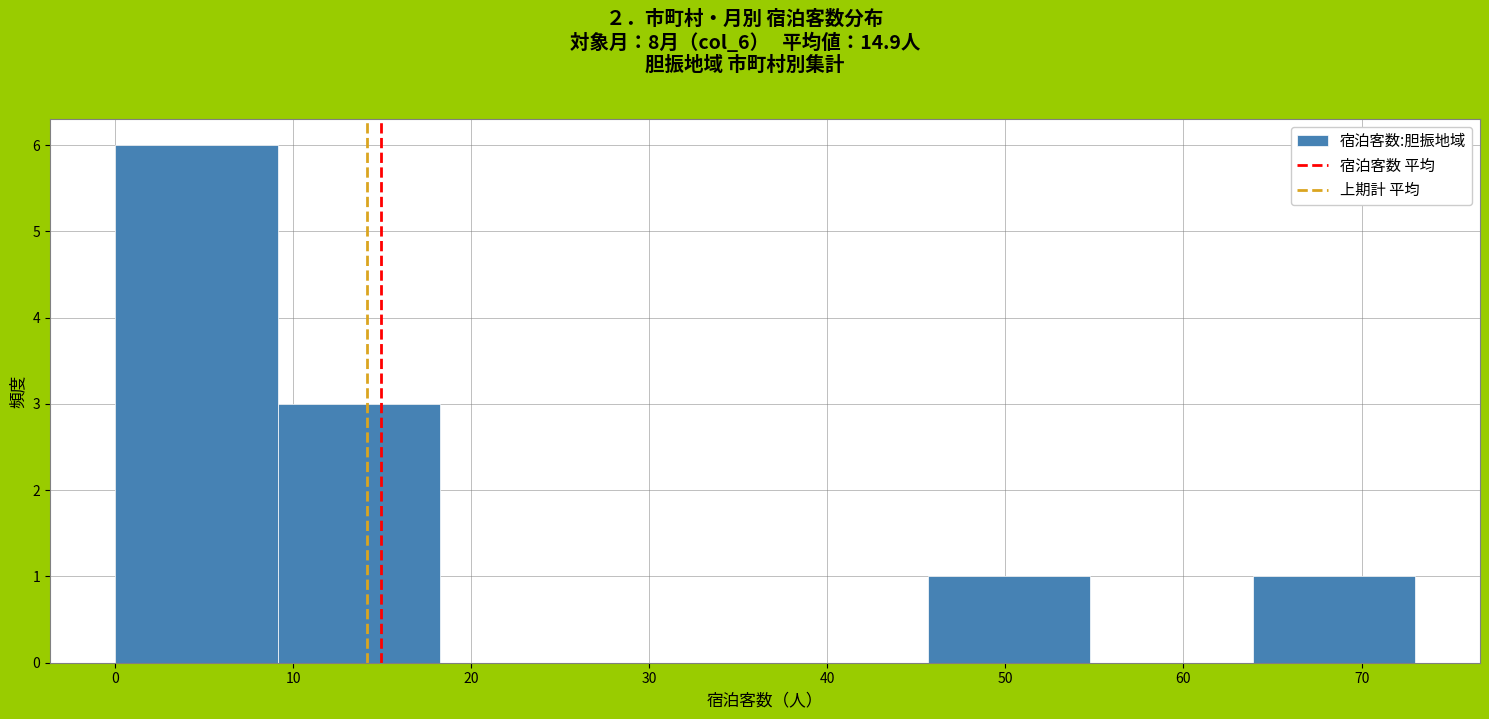

Reading left to right, list every bar in this chart as the range it spans on the x-axis followed by its height. Neither the bar edges nor the heights are printed on the chart, so give them approximately, as read against the axes.

0 to 9: 6
9 to 18: 3
18 to 27: 0
27 to 37: 0
37 to 46: 0
46 to 55: 1
55 to 64: 0
64 to 73: 1